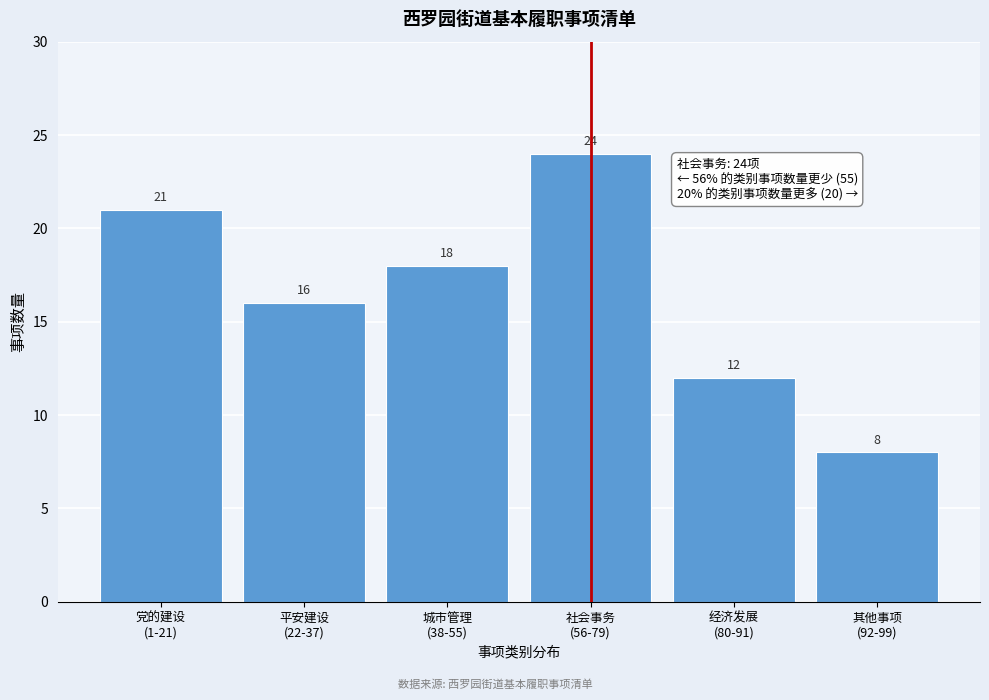

Reading left to right, transcribe all the data shown in this chart.

21	16	18	24	12	8